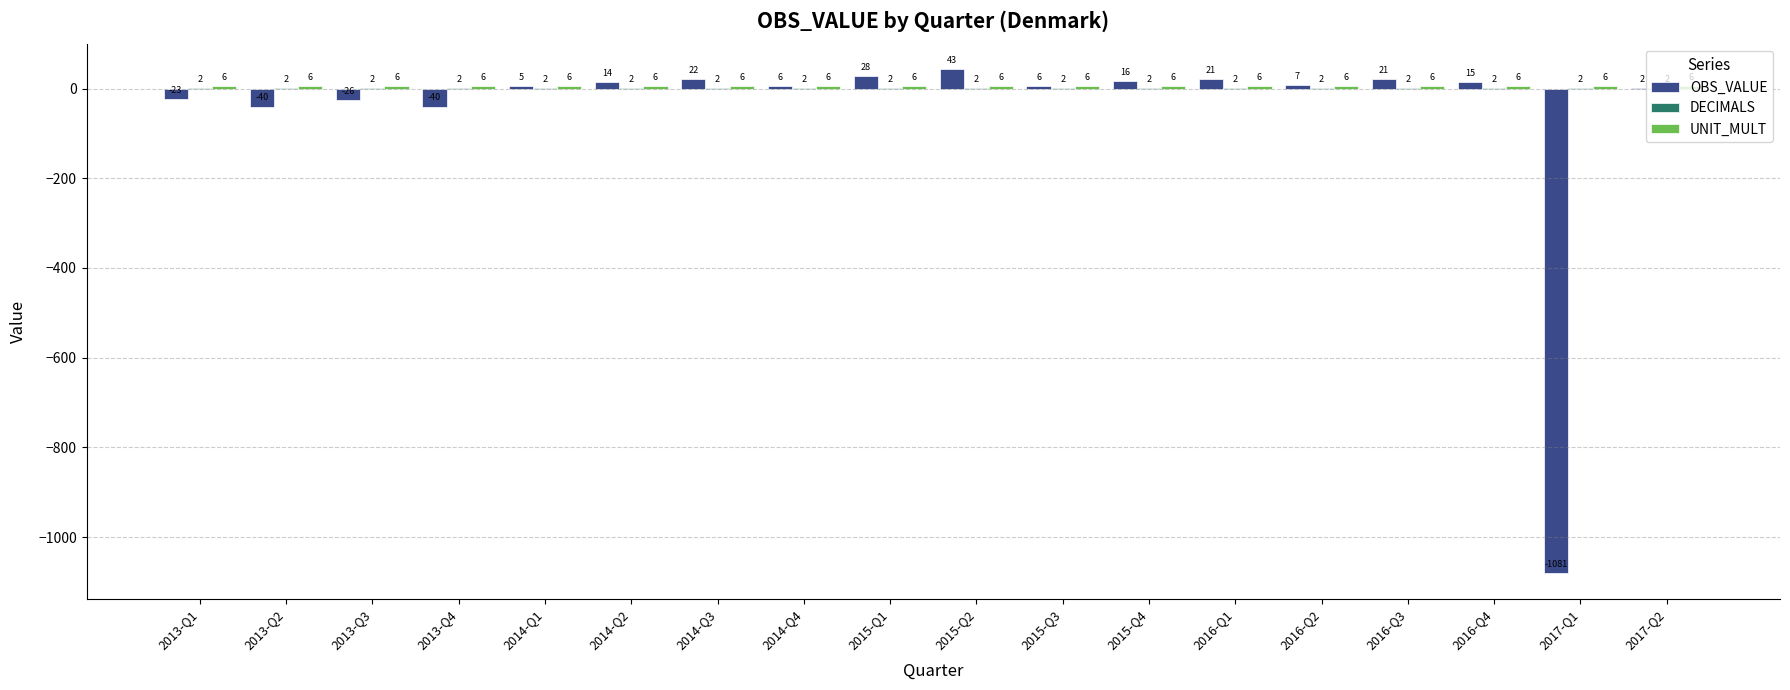

Which category has the highest value across all series?

2015-Q2